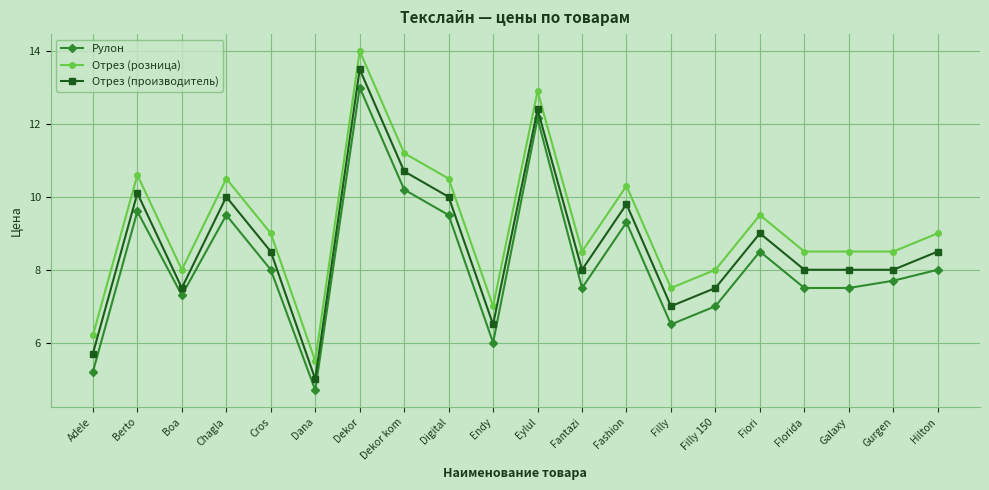

List the series in order of their overall mean, highest first.

Отрез (розница), Отрез (производитель), Рулон